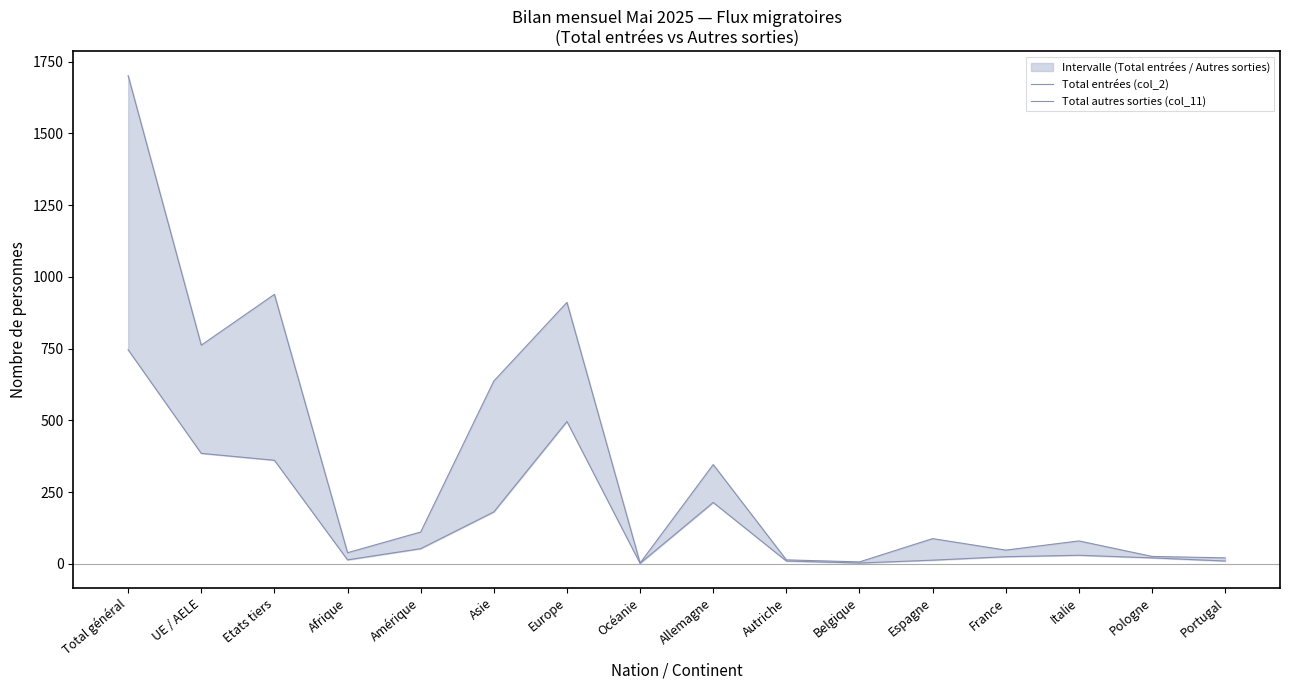

What position from the right is Autriche?

7